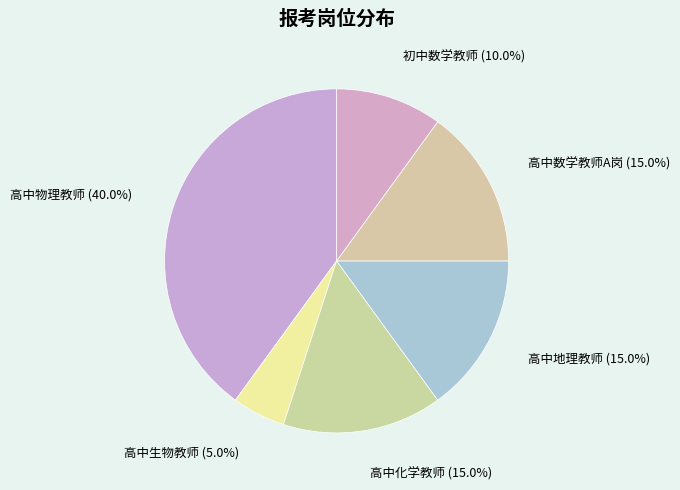

Is it true that 高中化学教师 is 15% of the pie?

True